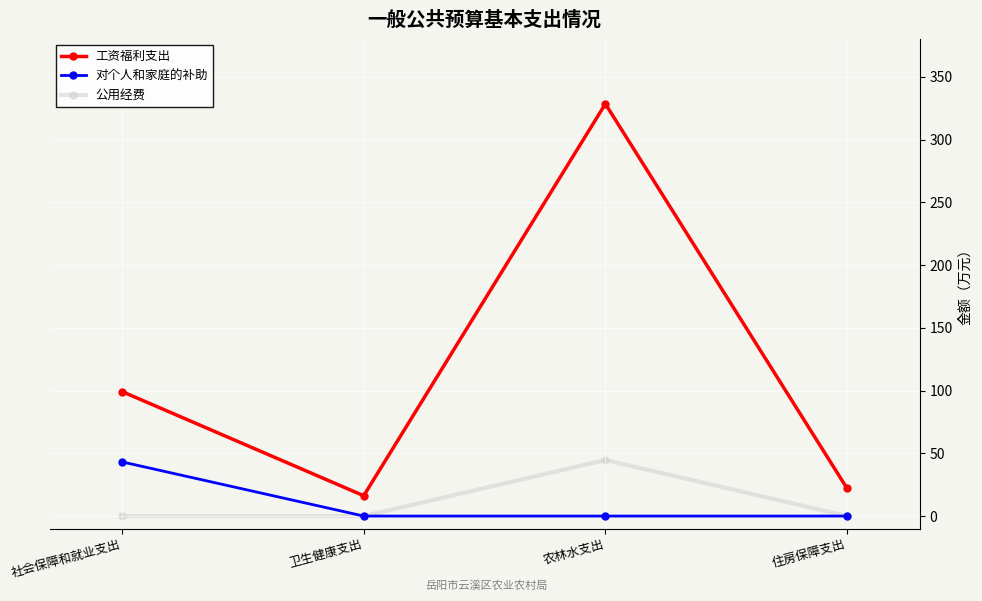

Is it true that 公用经费 equals 0.0 at 卫生健康支出?

True